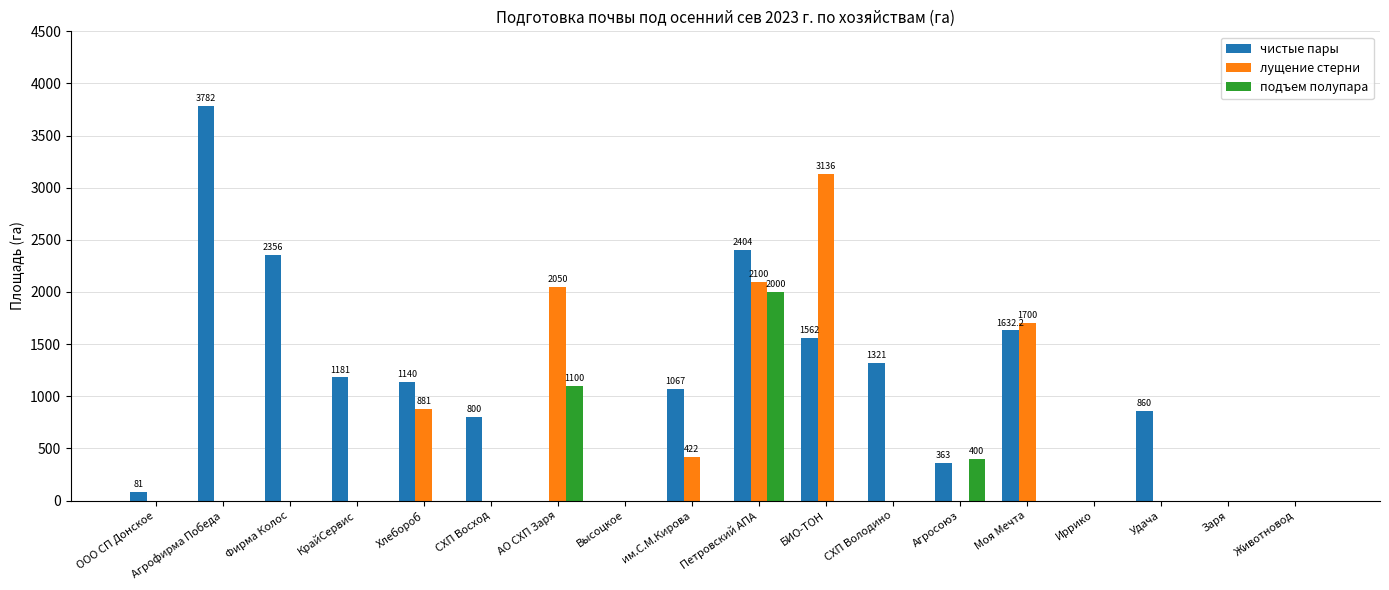

At which label does чистые пары reach its peak?

Агрофирма Победа